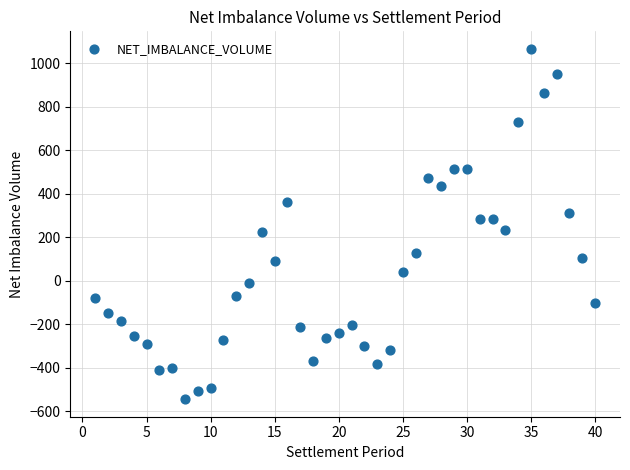

What is the range of Y values (max minus min)?

1609.9